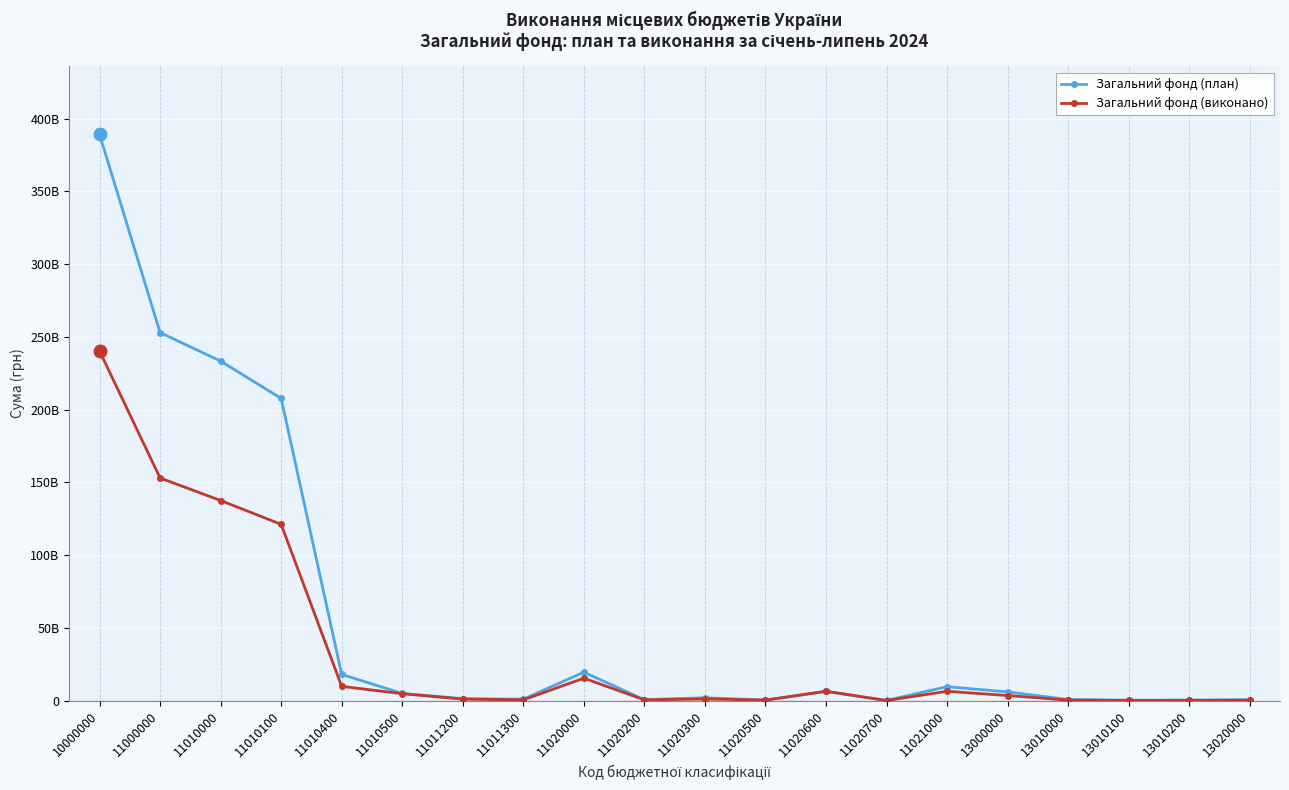

Is this an area chart (filled region under the line)?

No